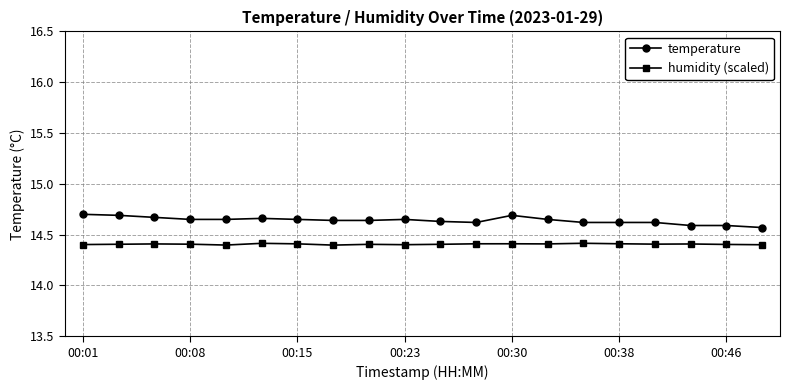

True or false: temperature has more than 0 points higher than both neighbors.

True